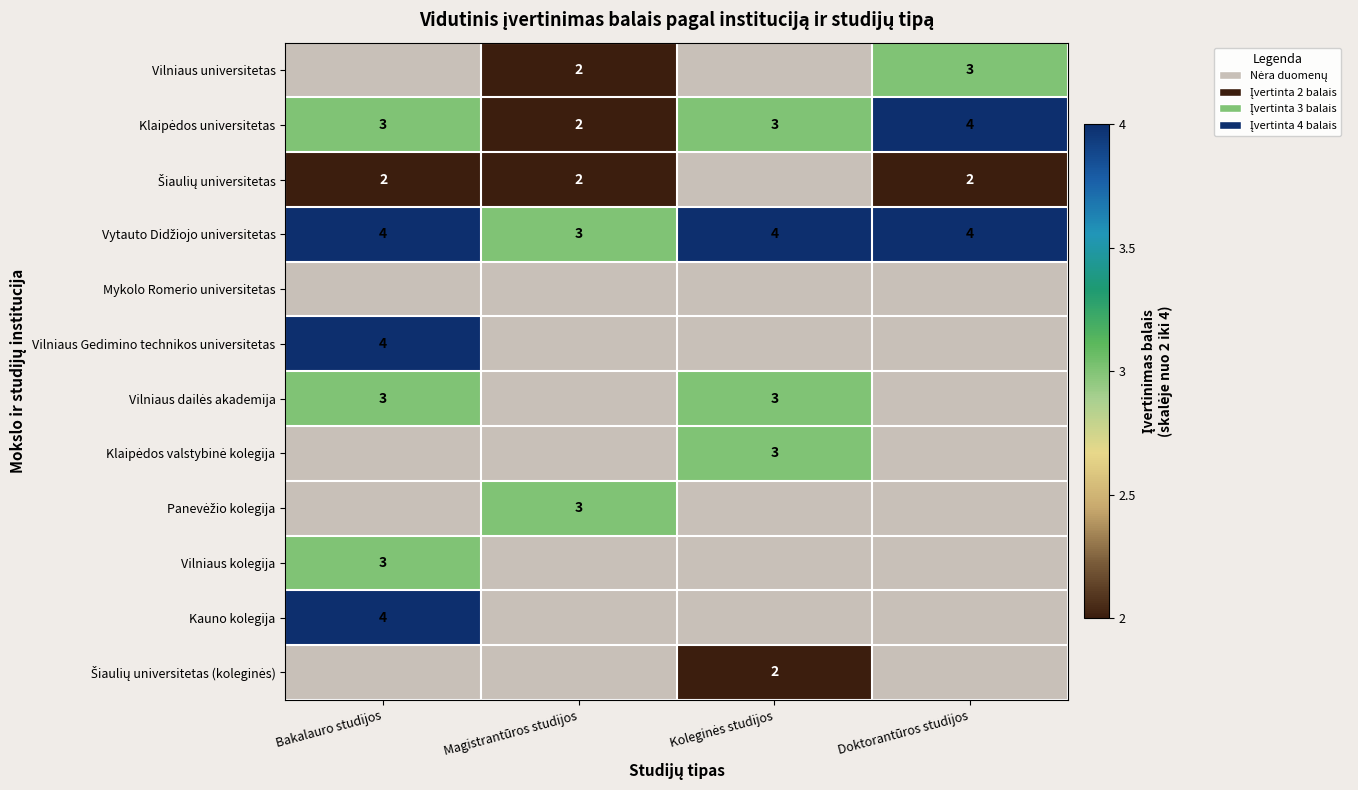

The value of Vilniaus kolegija at Bakalauro studijos is 1. True or false?

False